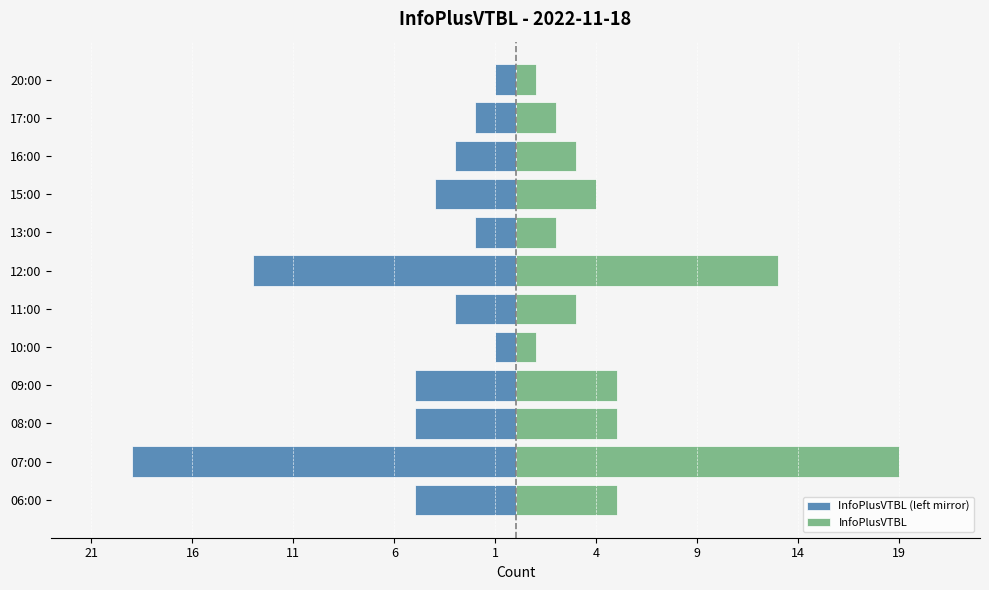

Is it true that InfoPlusVTBL equals 7 at 06:00?

False